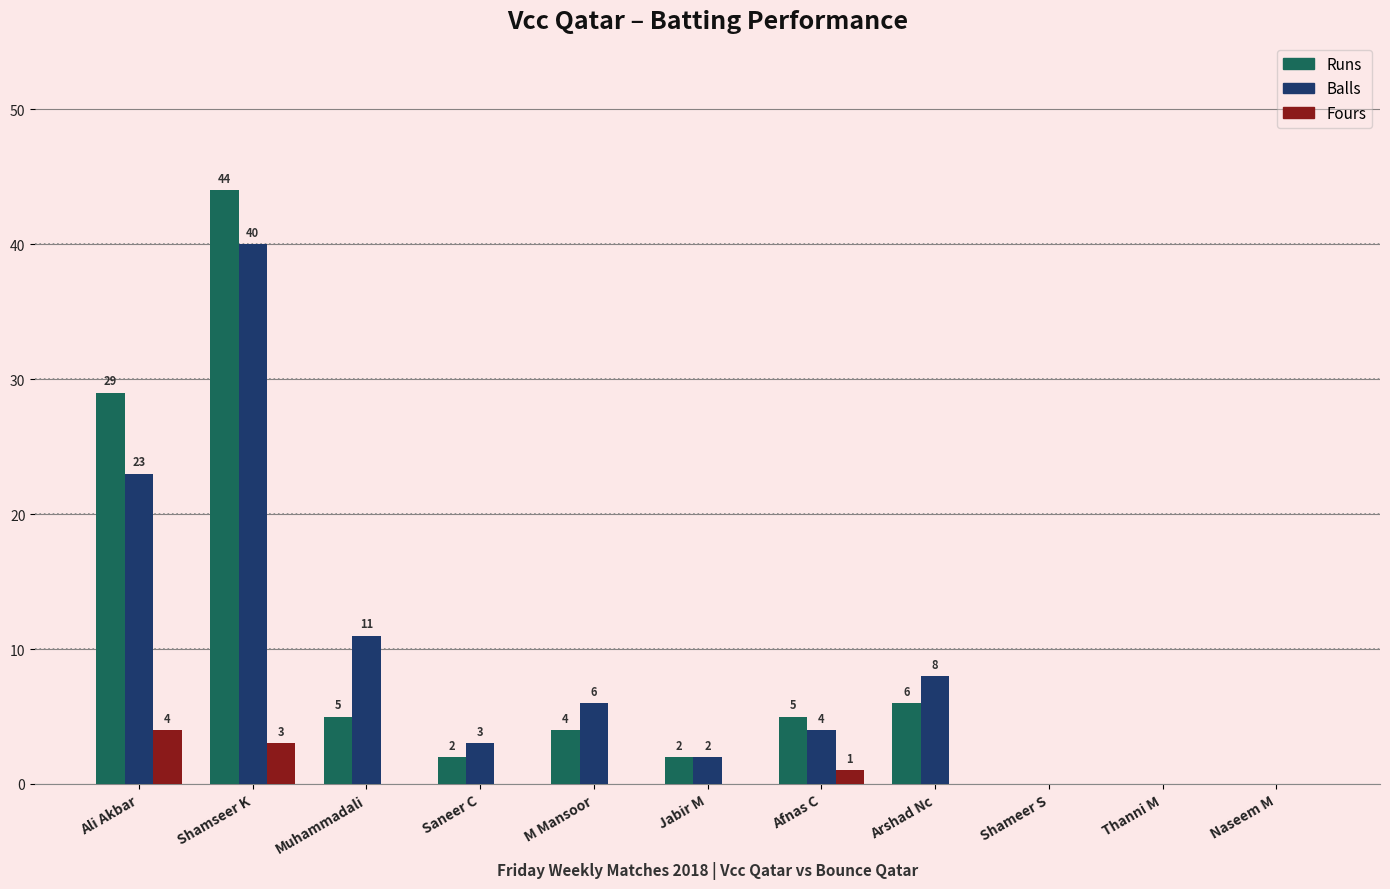

What is the highest value of the Runs series?

44